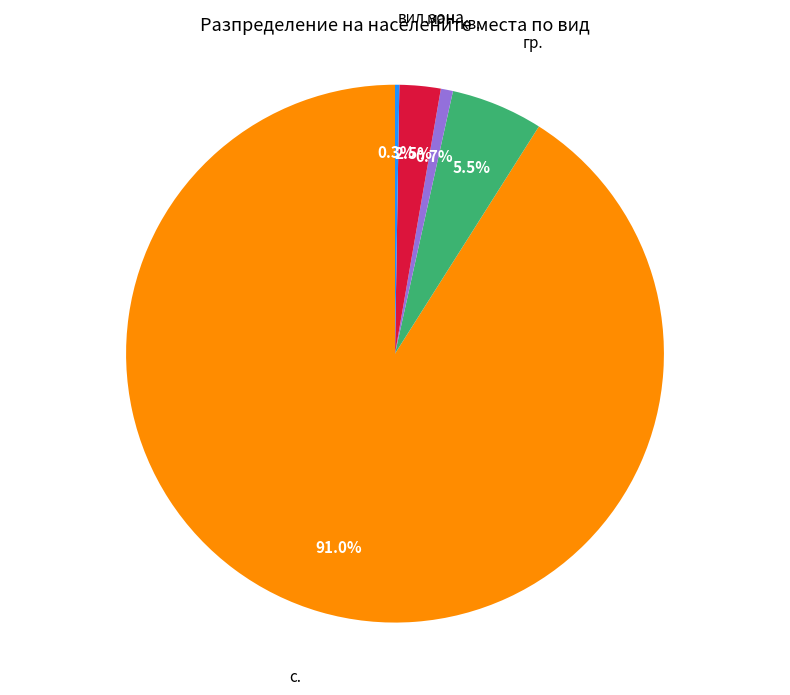

What is the largest slice in the pie chart?

с.